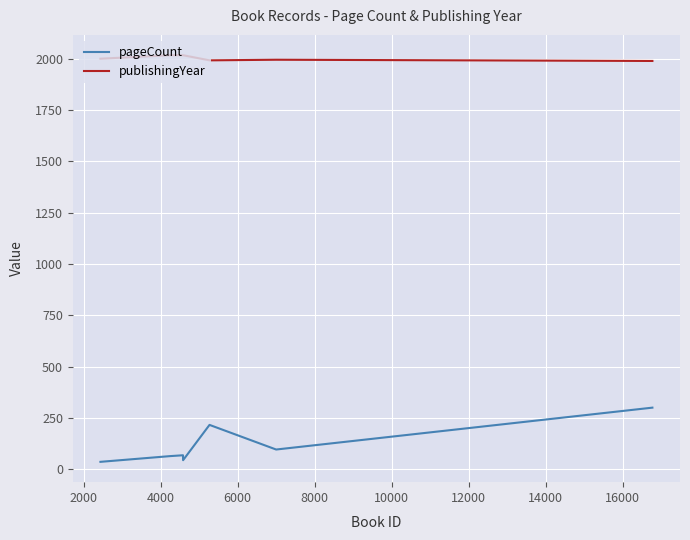

True or false: publishingYear and pageCount intersect in this chart.

False